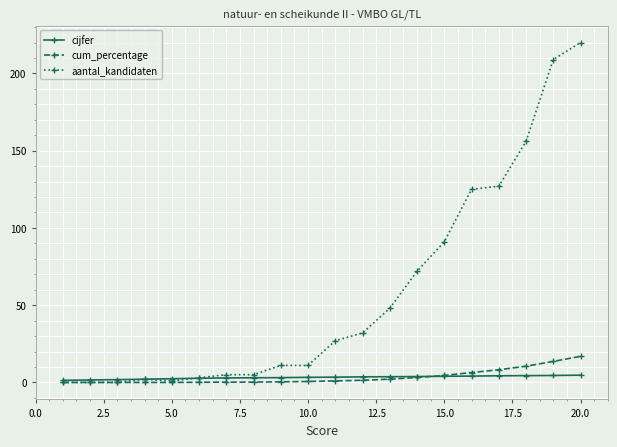

What is the value of the aantal_kandidaten point at the 19th from the left?

209.0